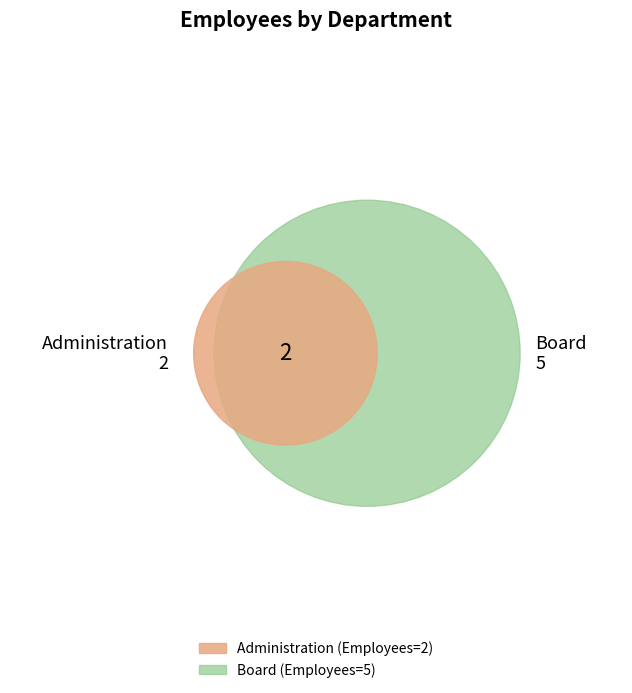

What percentage is the Administration slice, to the nearest percent?

29%